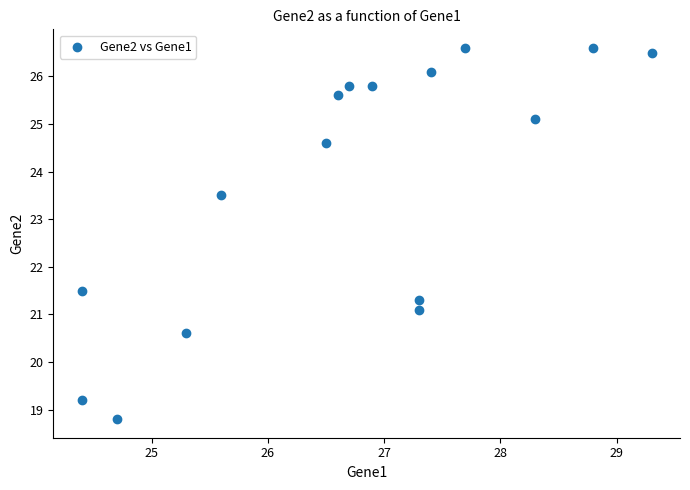

What Y value in the scatter plot is closest to 22?

21.5